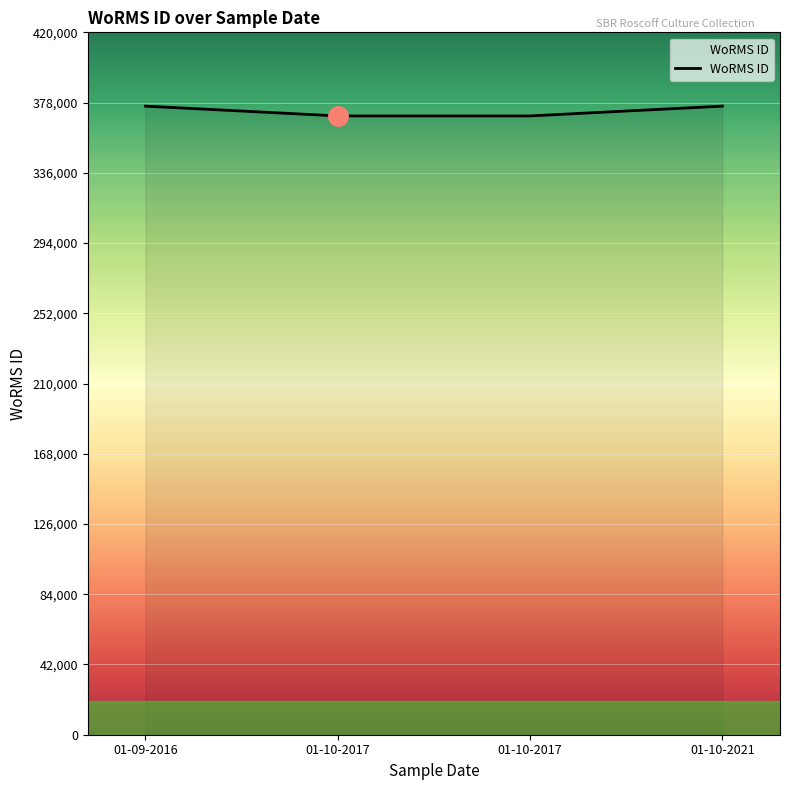

True or false: the data has more than 2 interior local peaks.

False